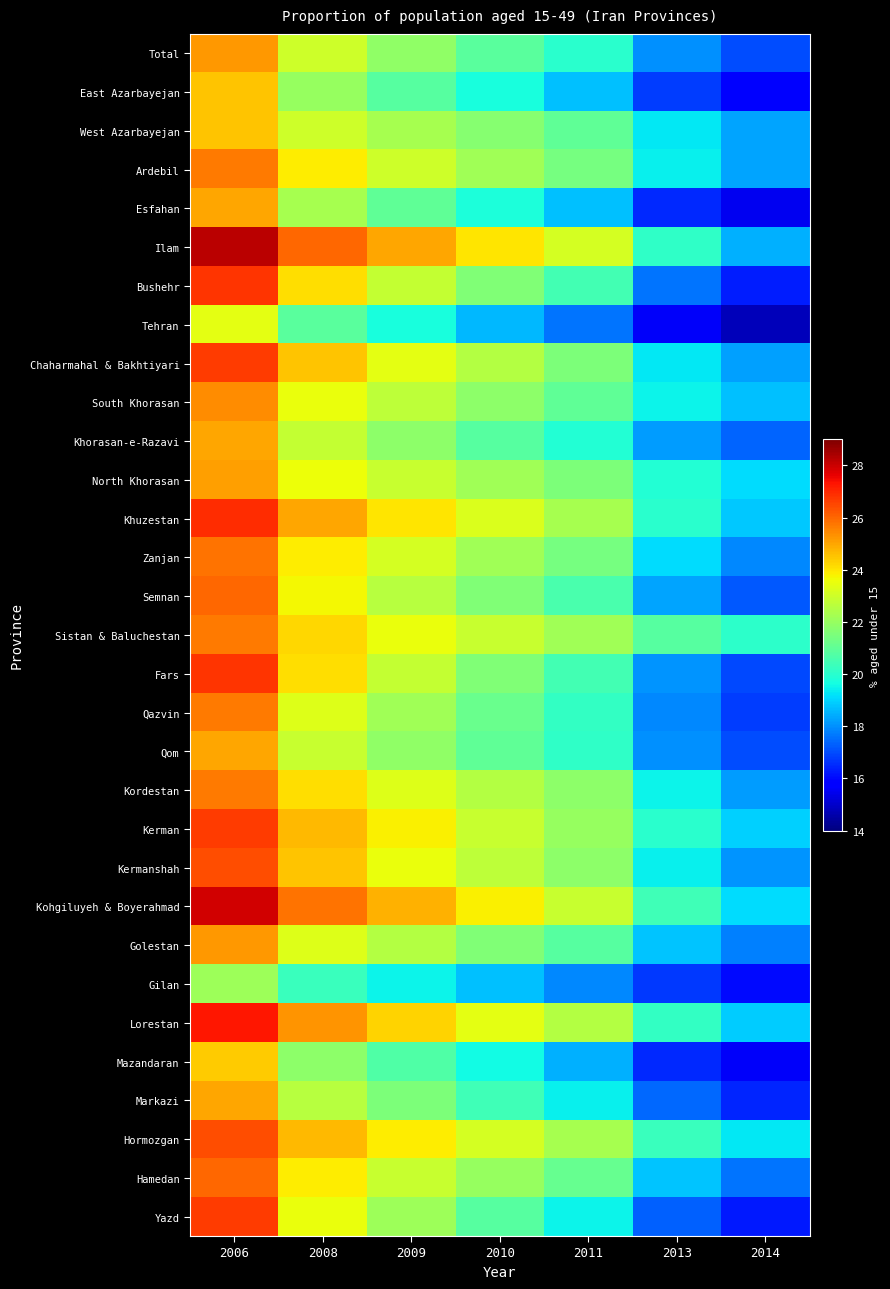

At which category does the chart reach its minimum across all series?

2014